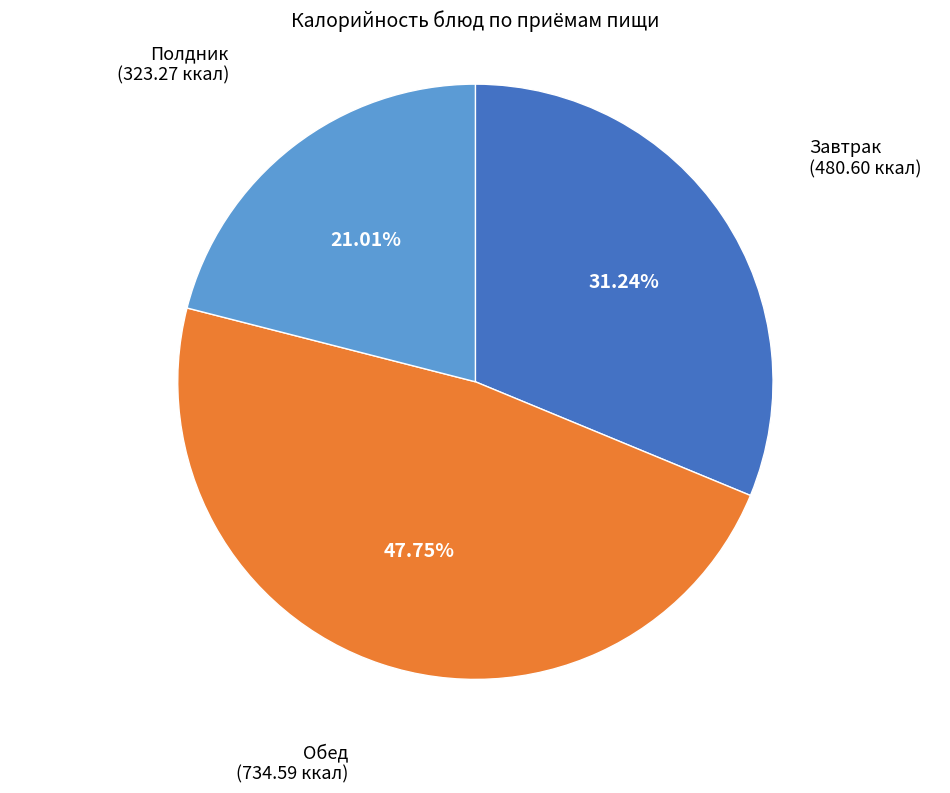

Approximately how many times larger is the value at Завтрак compared to Полдник?

1.5